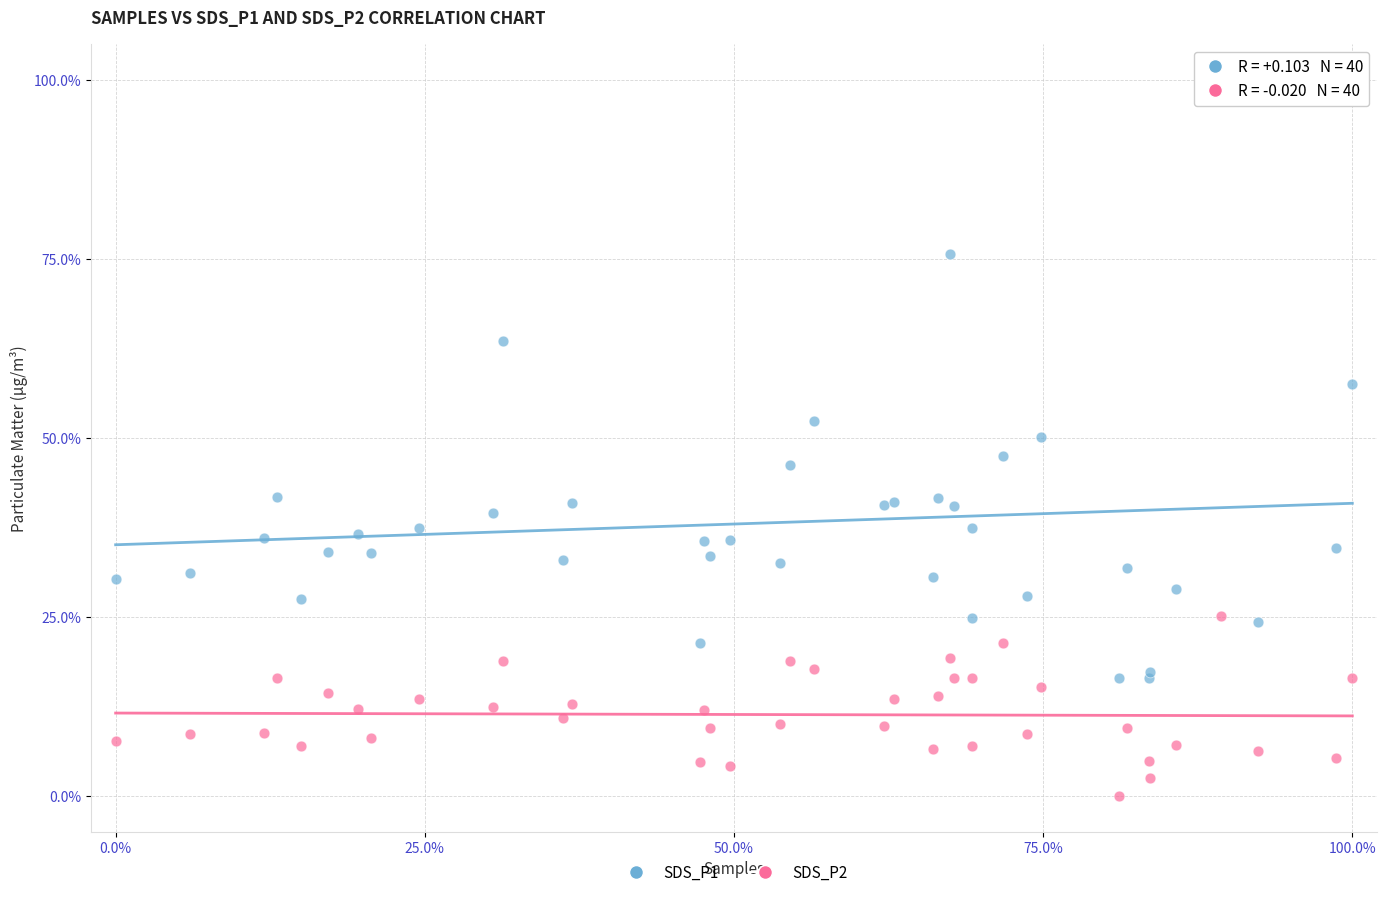

Which series contains the lowest Y value?

SDS_P2